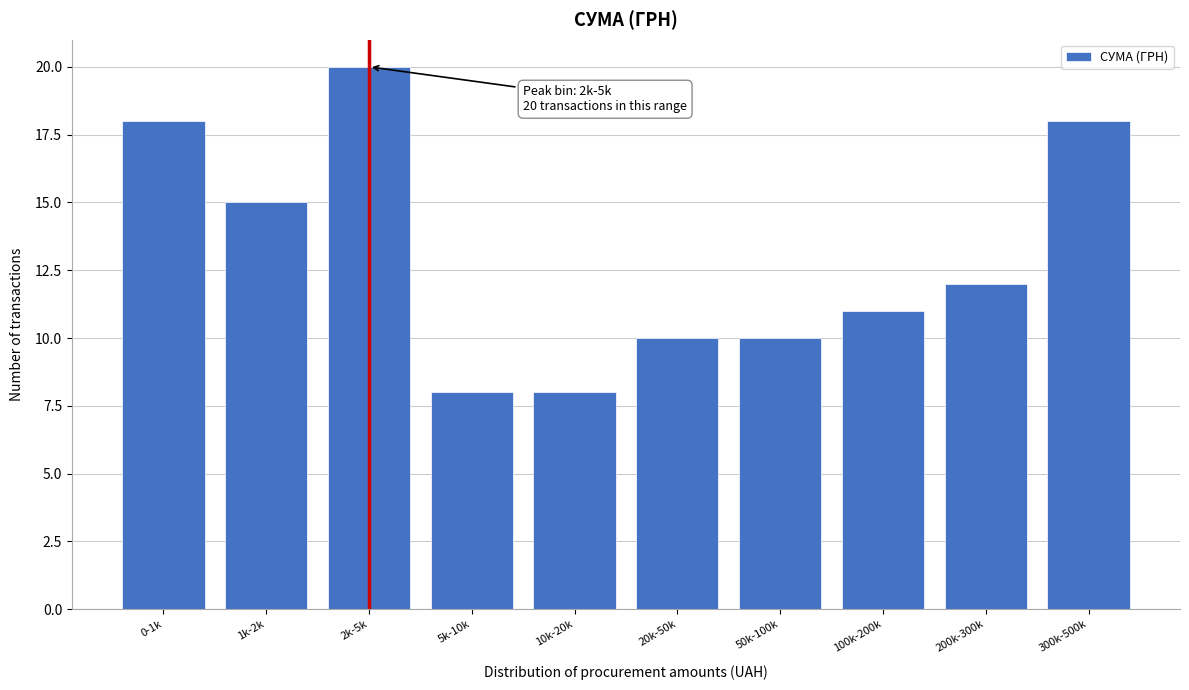

Reading left to right, transcribe all the data shown in this chart.

0-1k=18	1k-2k=15	2k-5k=20	5k-10k=8	10k-20k=8	20k-50k=10	50k-100k=10	100k-200k=11	200k-300k=12	300k-500k=18